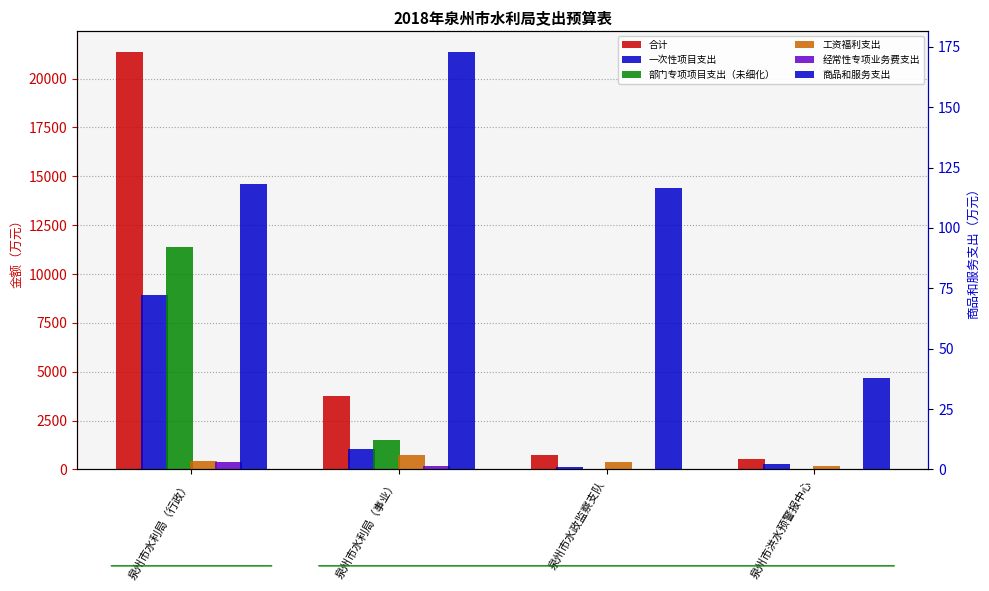

At which category is the sum across all series the highest?

泉州市水利局（行政）